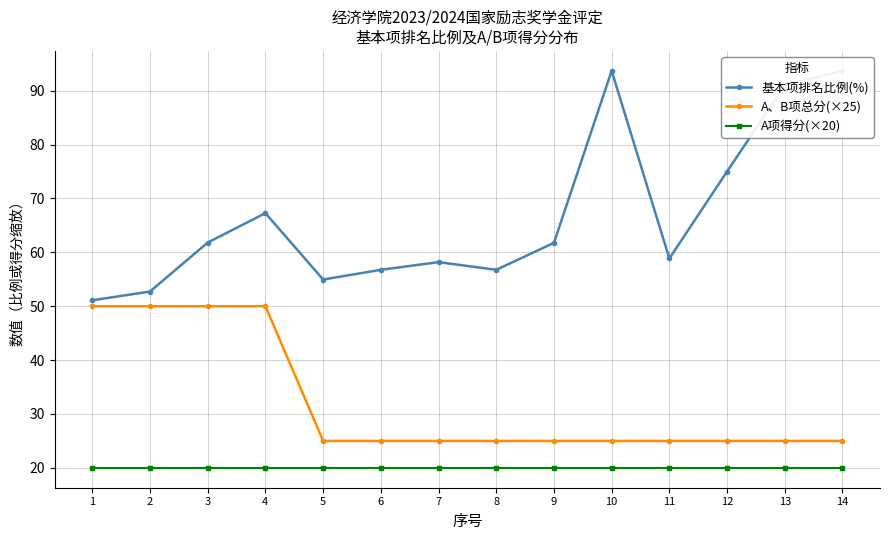

At 14, list the series in order from largest to smallest.

基本项排名比例(%), A、B项总分(×25), A项得分(×20)